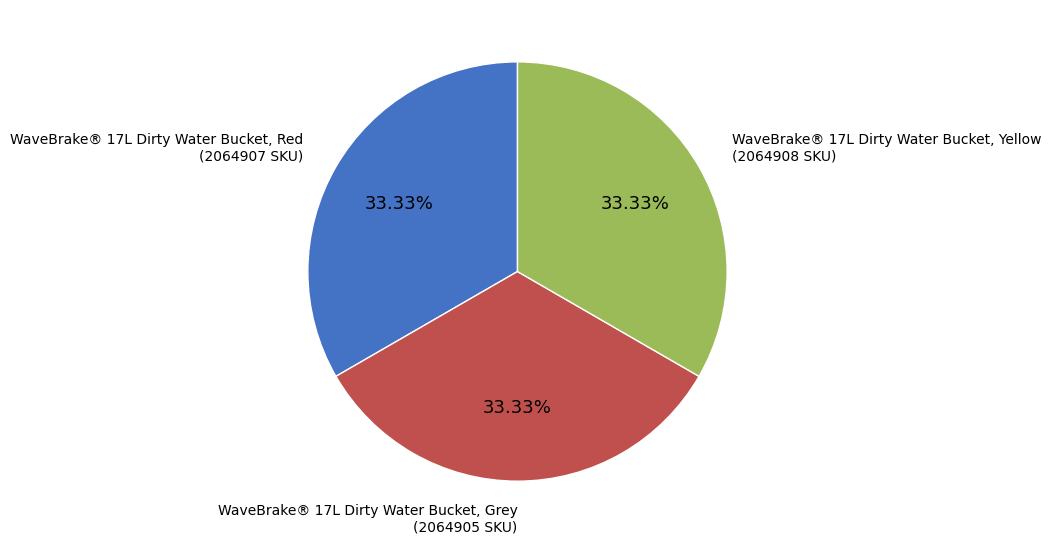

Does WaveBrake® 17L Dirty Water Bucket, Red account for over 50% of the chart?

No